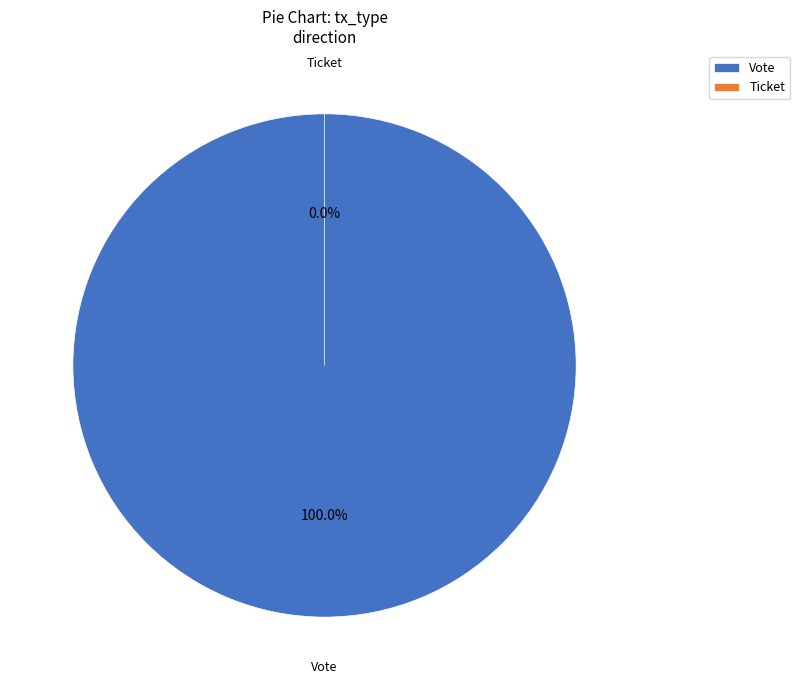

To the nearest percent, what is the average slice percentage?

50%